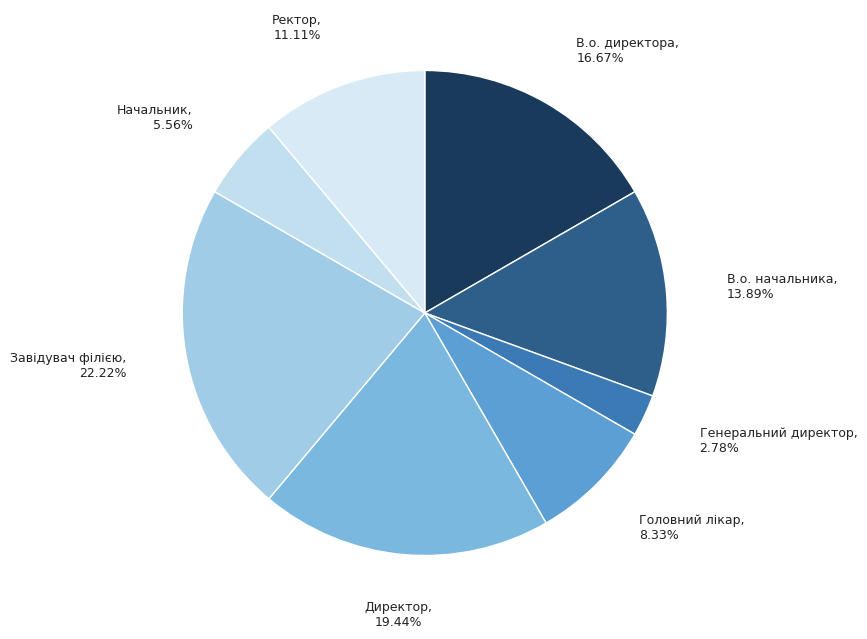

True or false: Головний лікар accounts for 8% of the total.

True